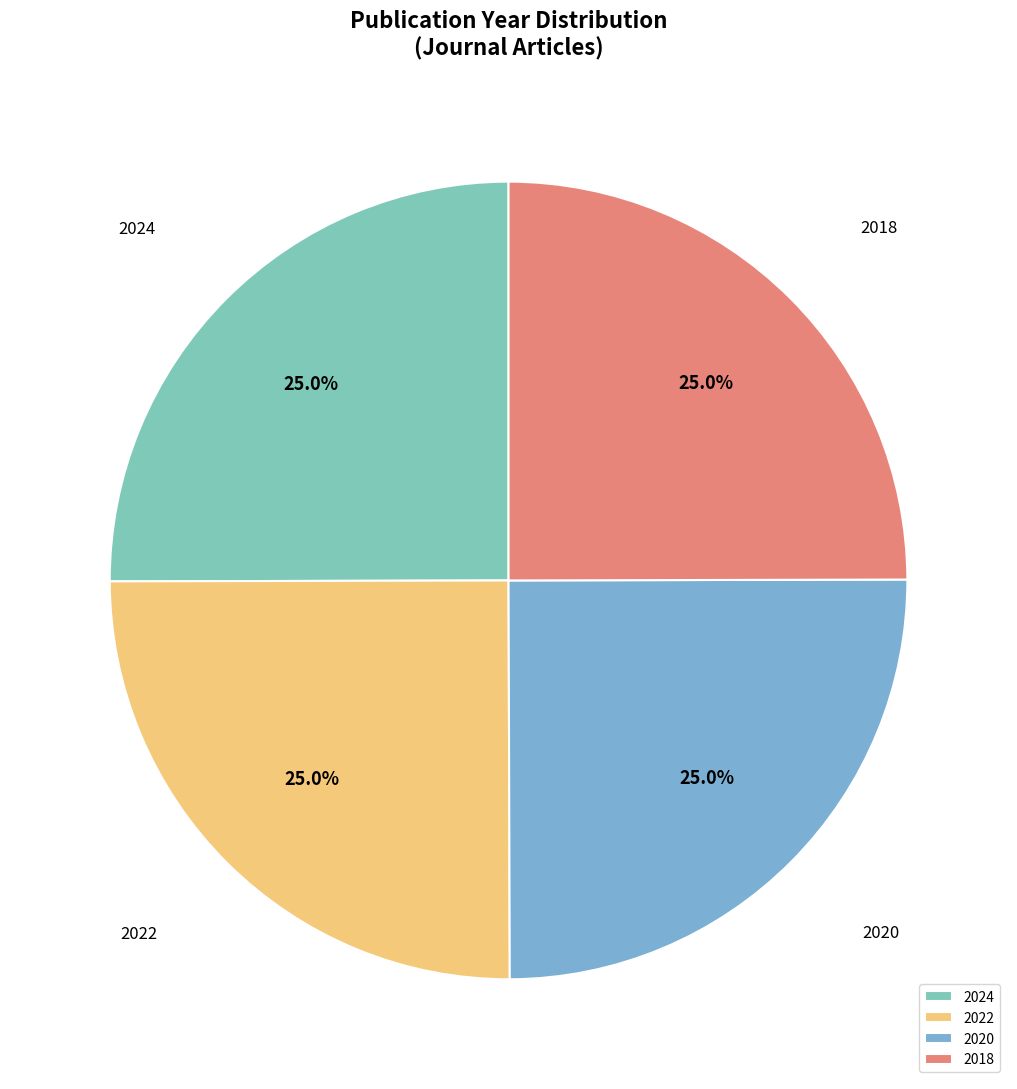

Is there any slice that represents more than half of the pie?

No